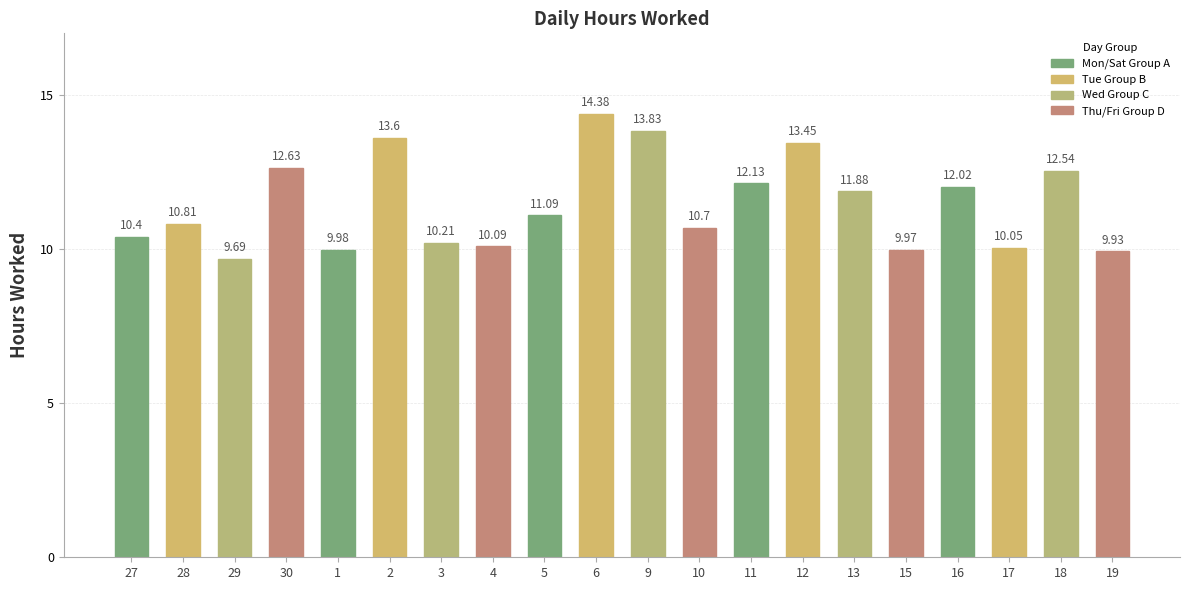

What is the label of the 10th bar from the right?

9